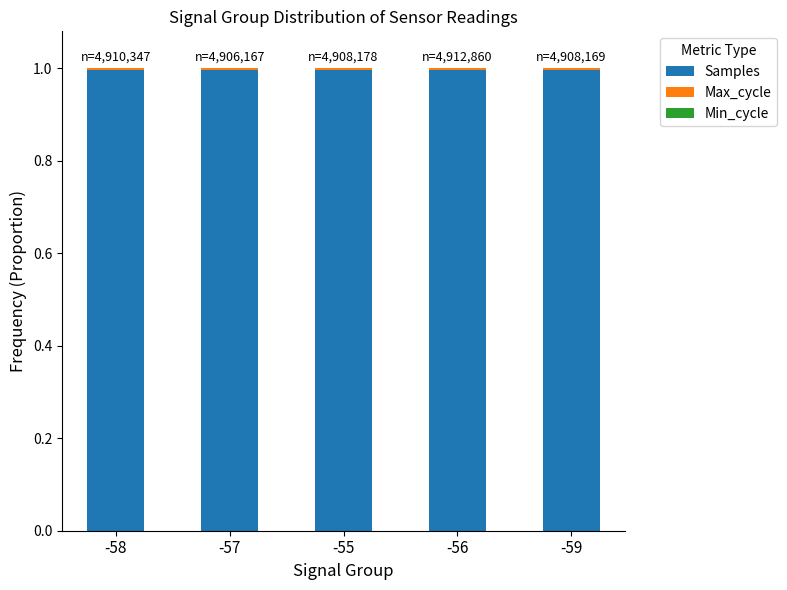

True or false: Samples has a value of 1.5 at -57.

False